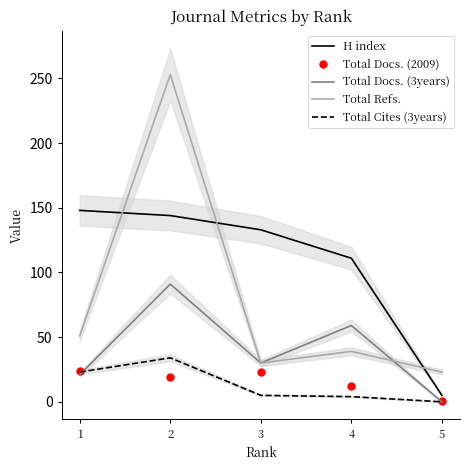

What is the value of the Total Refs. point at the 2nd from the left?

253